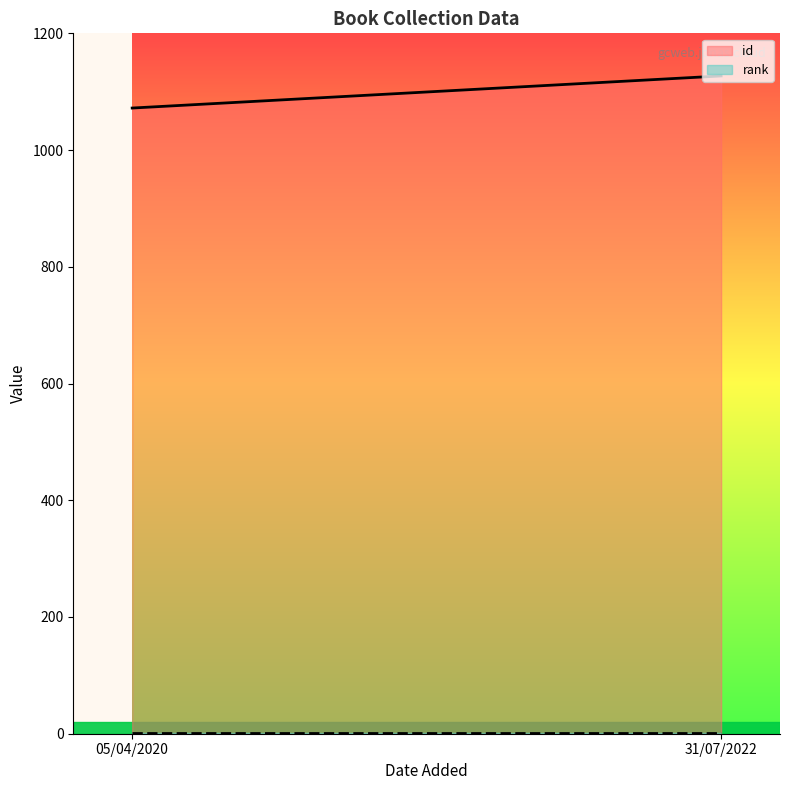

What are all the series names shown in the legend?

id, rank